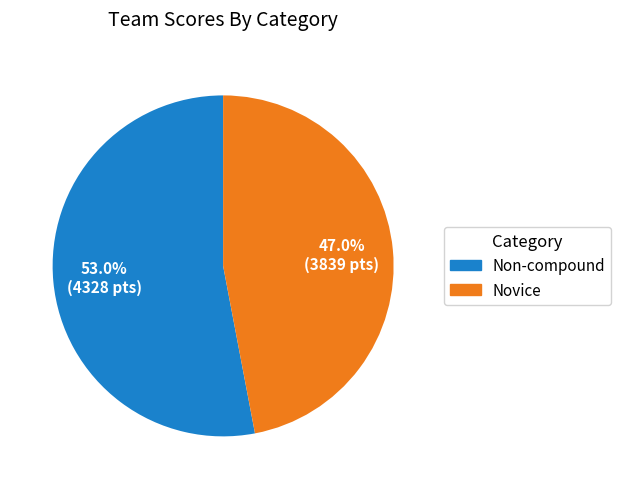

Is there any slice that represents more than half of the pie?

Yes